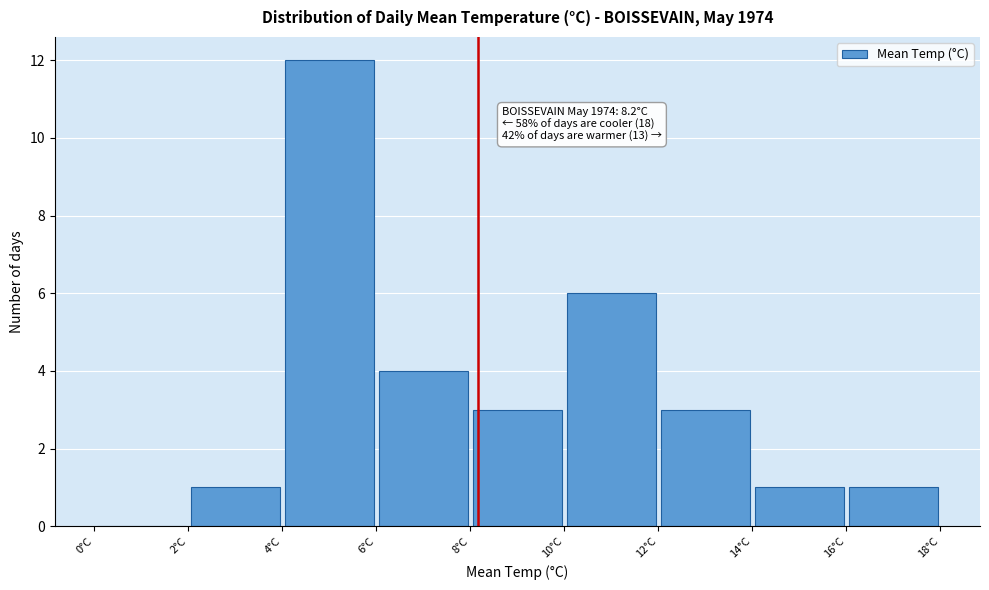

Which range on the x-axis has the tallest bar?

4 to 6